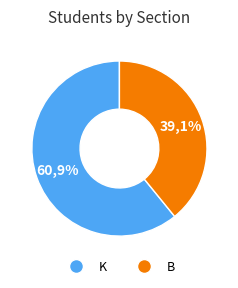

What percentage is the K slice, to the nearest percent?

61%